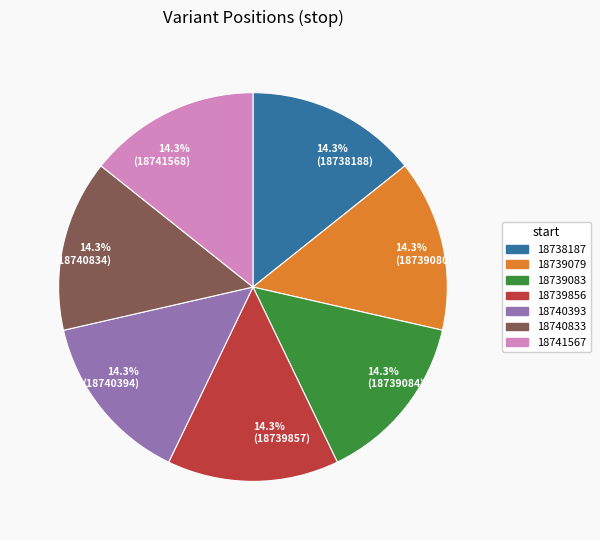

Does any single category account for the majority?

No